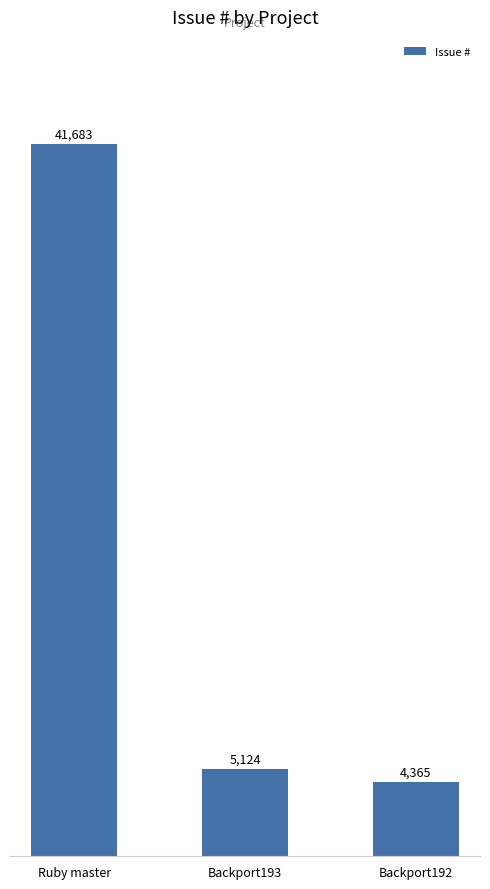

What is the sum of all values?

51172